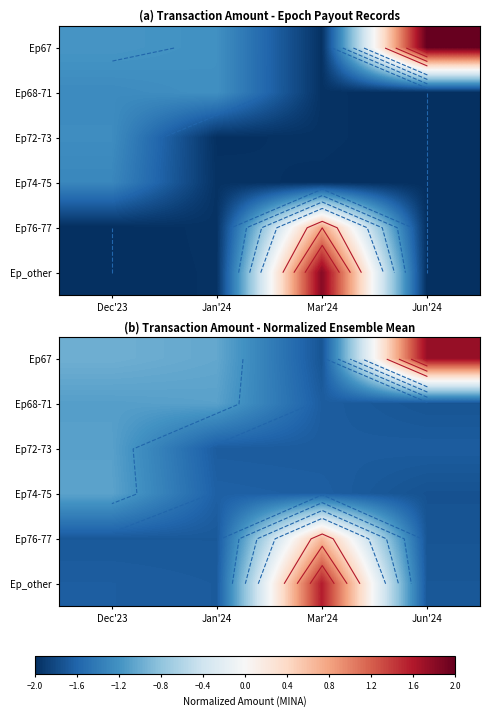

At how many categories does at least one series exceed 1?

2